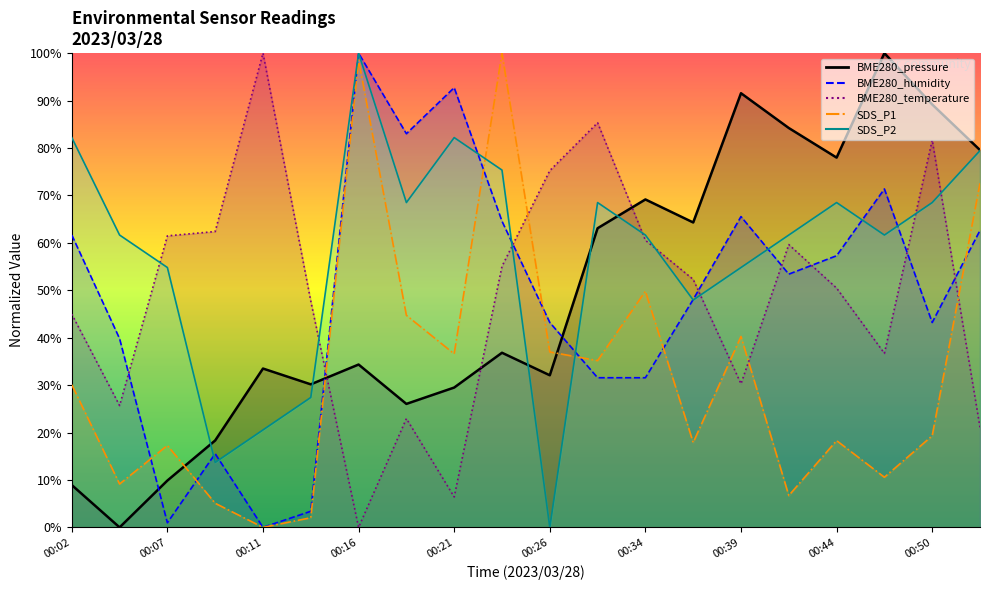

The value of BME280_humidity at 00:19 is 83.0. True or false?

True